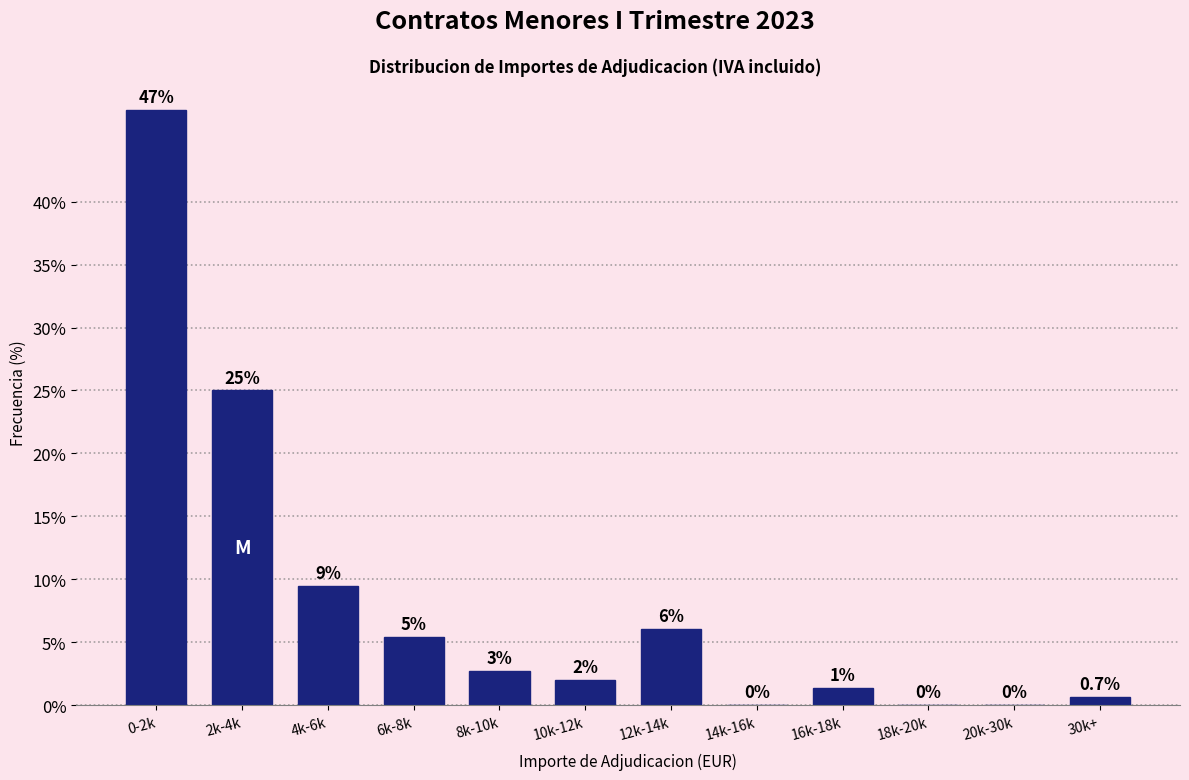

Between 4k-6k and 10k-12k, which is larger?

4k-6k